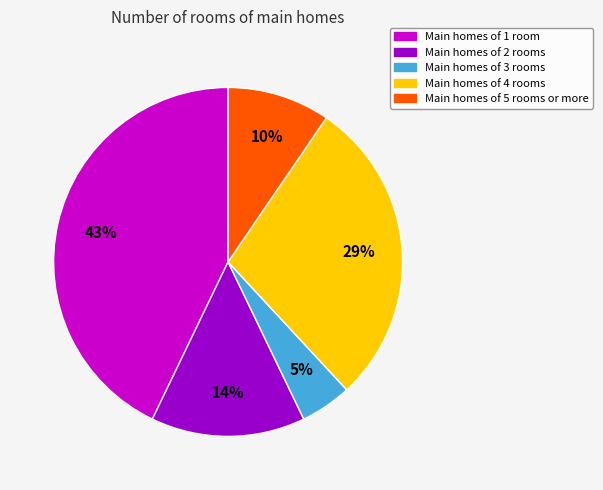

Do Main homes of 2 rooms and Main homes of 4 rooms together represent more than half of the pie?

No